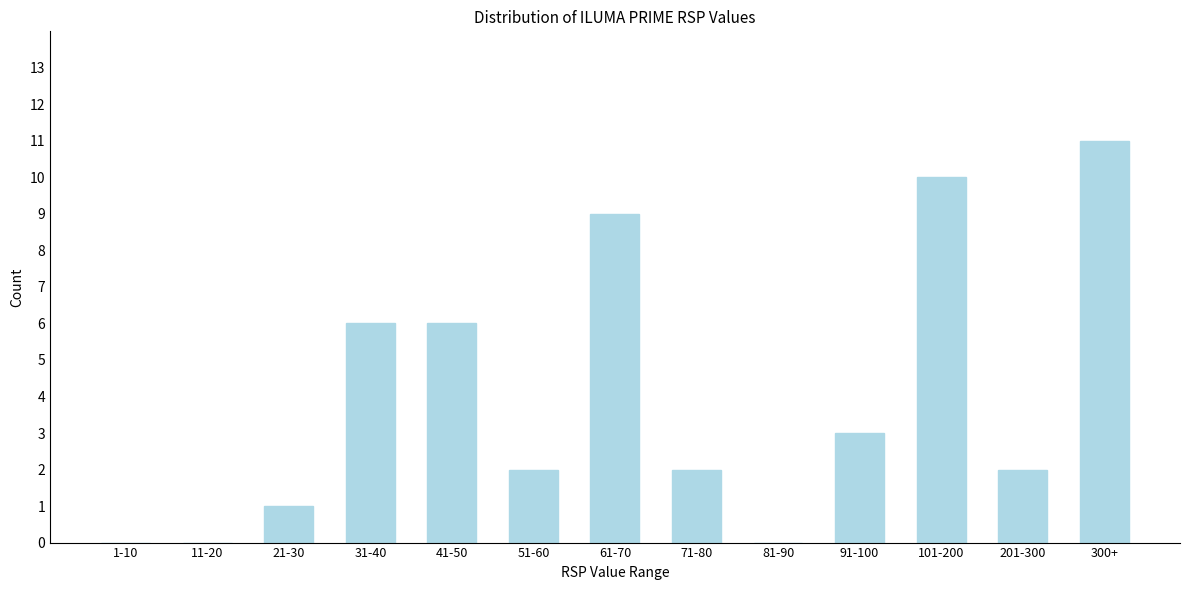

Reading left to right, what are all the values shown in this chart?

1-10=0	11-20=0	21-30=1	31-40=6	41-50=6	51-60=2	61-70=9	71-80=2	81-90=0	91-100=3	101-200=10	201-300=2	300+=11